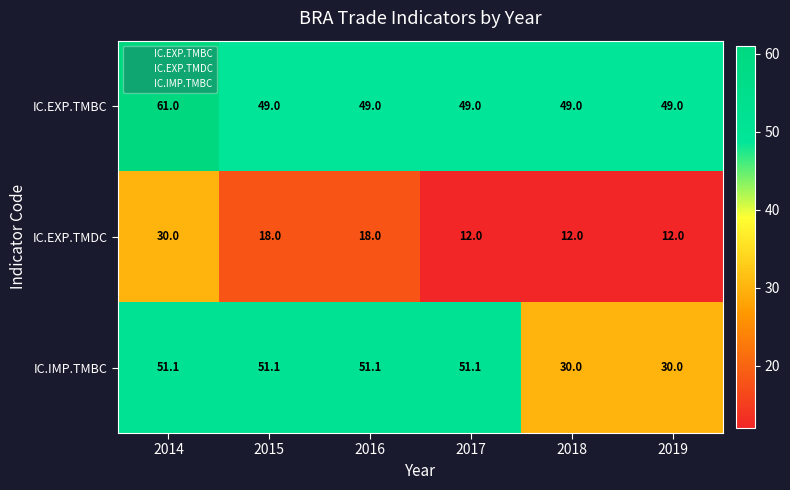

How many series are shown in this chart?

3